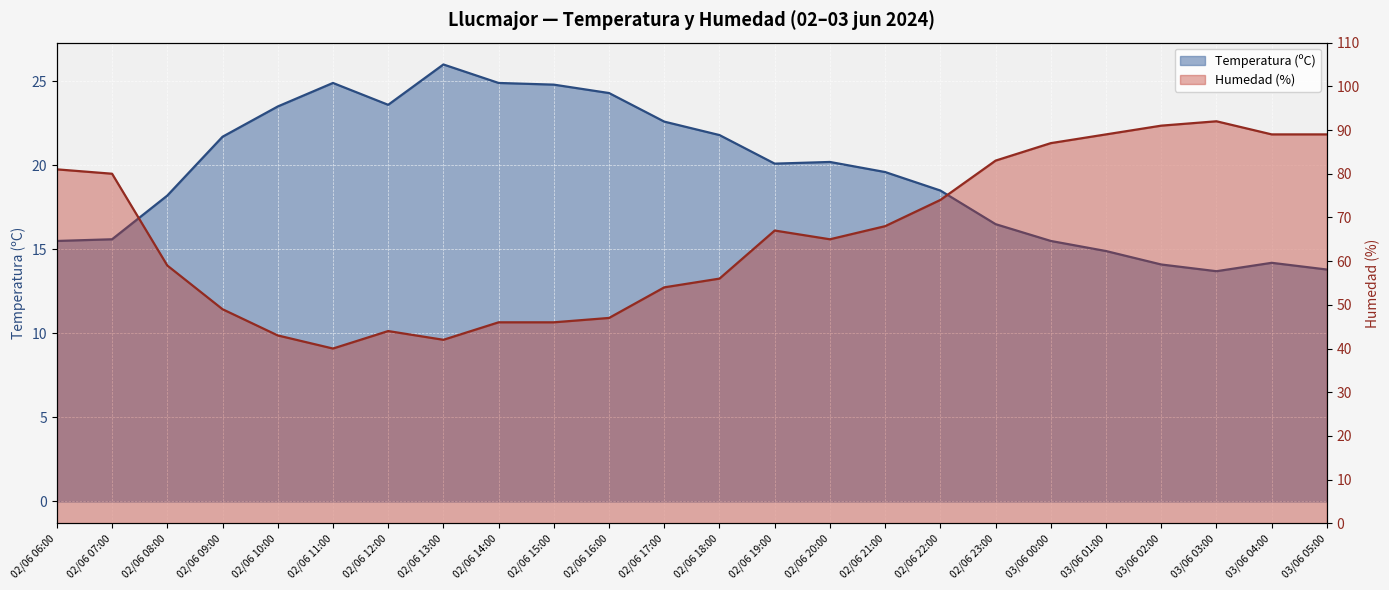

True or false: Temperatura (ºC) has a value of 24.8 at 02/06 15:00.

True